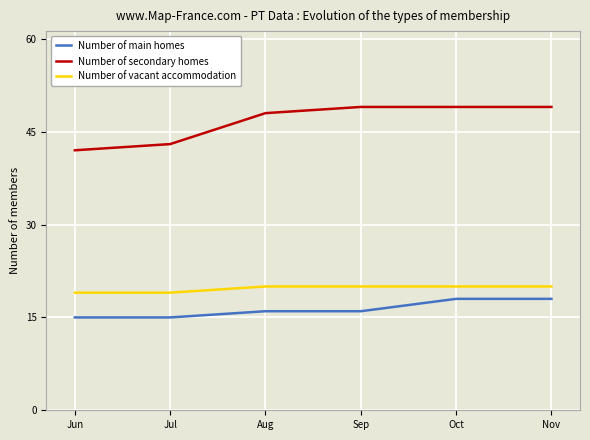

True or false: Number of vacant accommodation has a value of 20 at Aug.

True